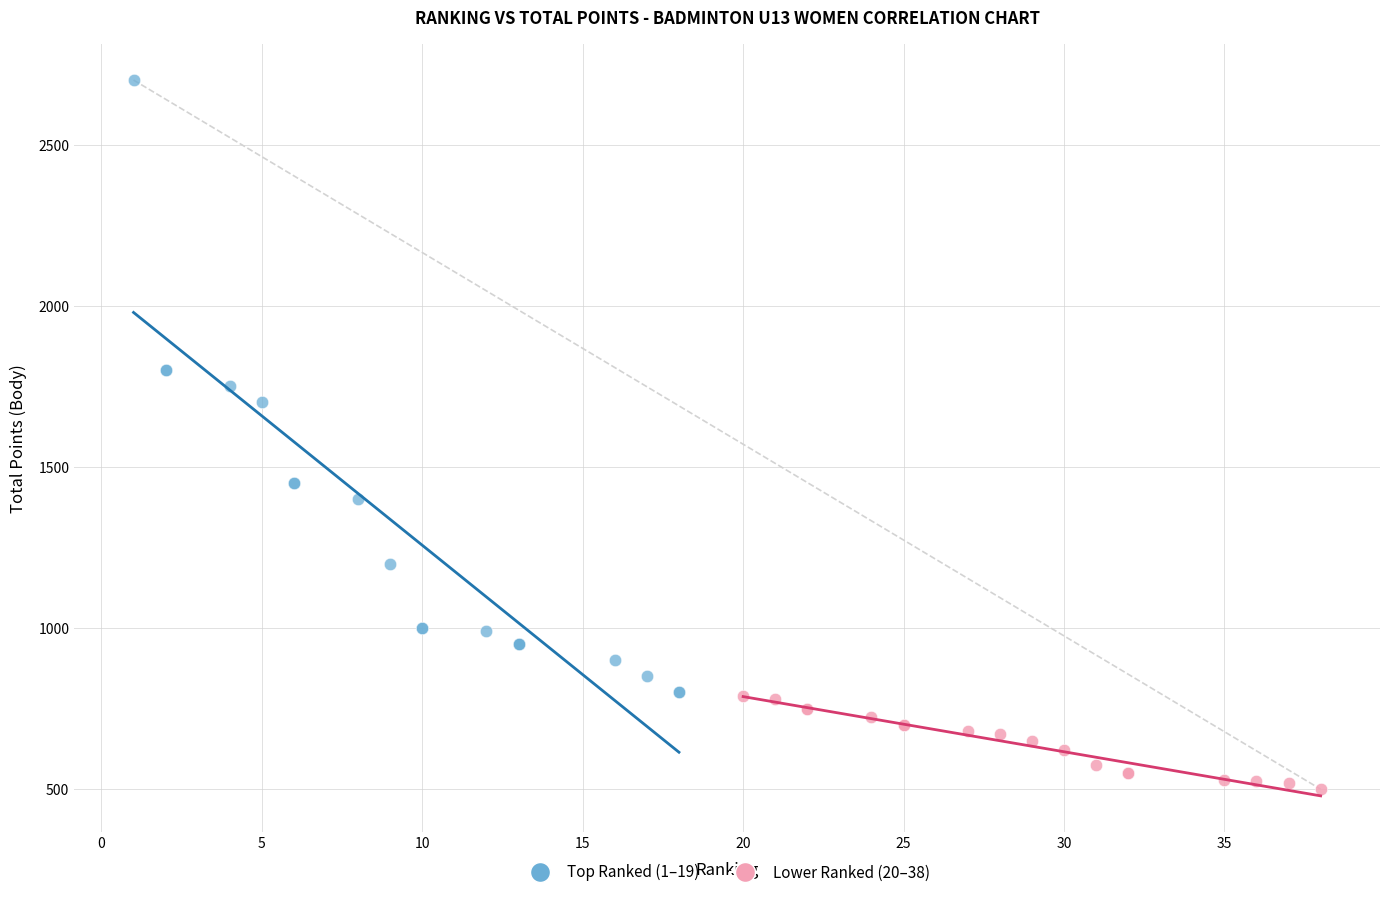

Which series contains the highest Y value?

Top Ranked (1–19)